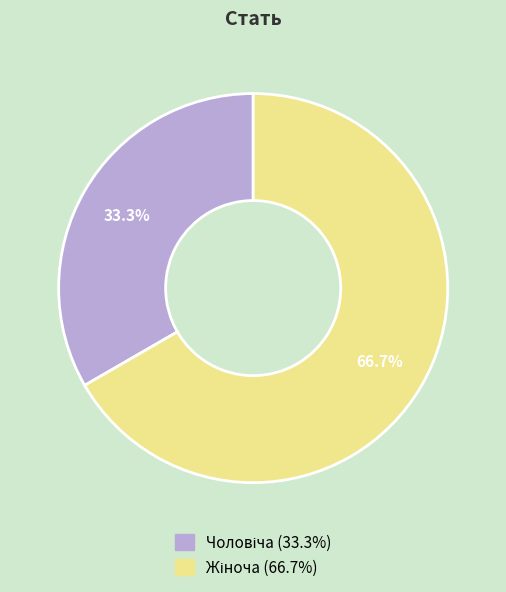

Is there a majority slice in this chart?

Yes